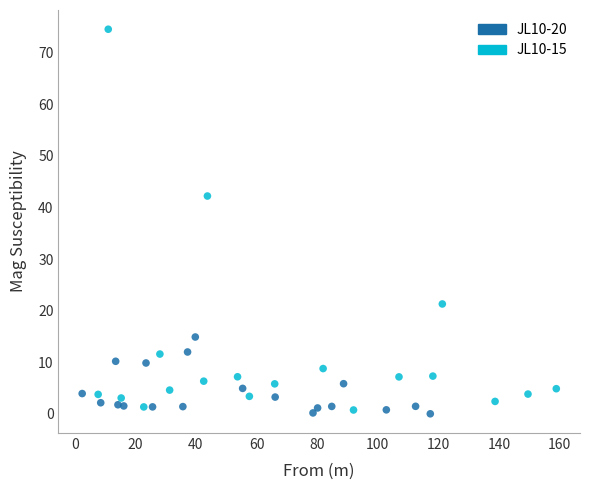

Which series contains the highest Y value?

JL10-15